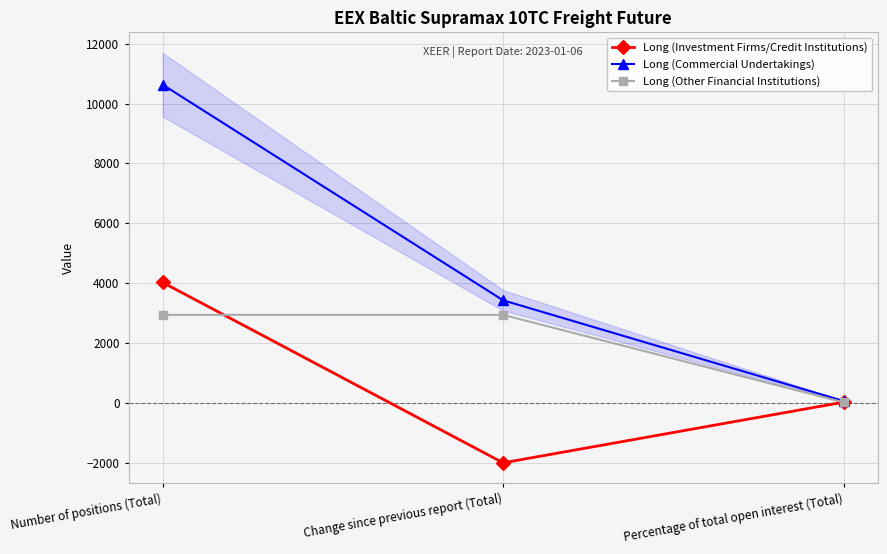

What is the sum of all Long (Other Financial Institutions) values?

5898.7